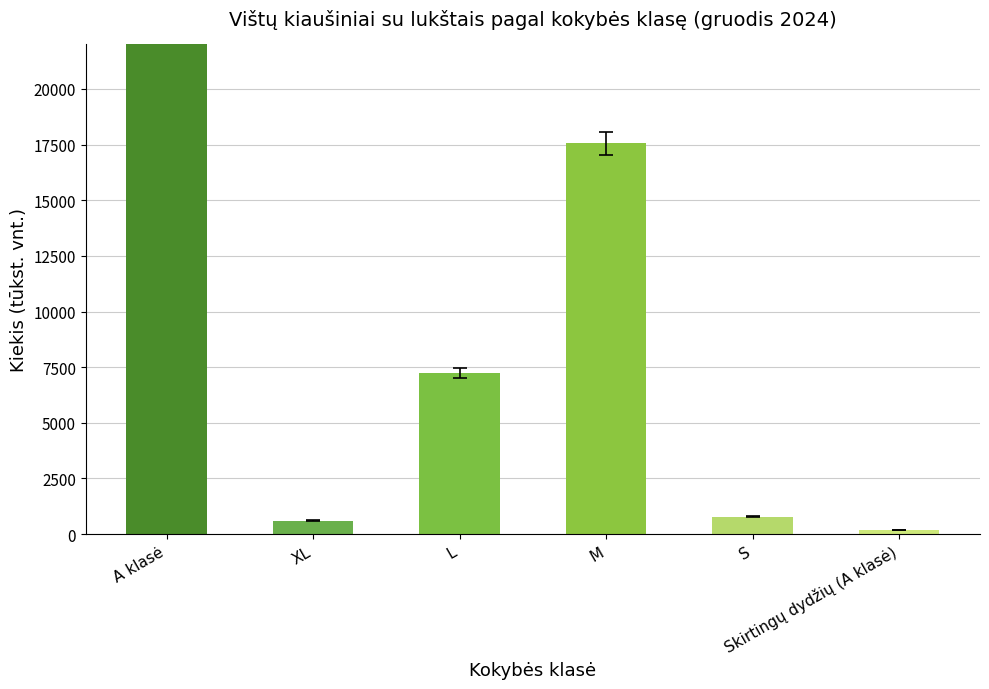

What is the smallest value displayed?

175.9